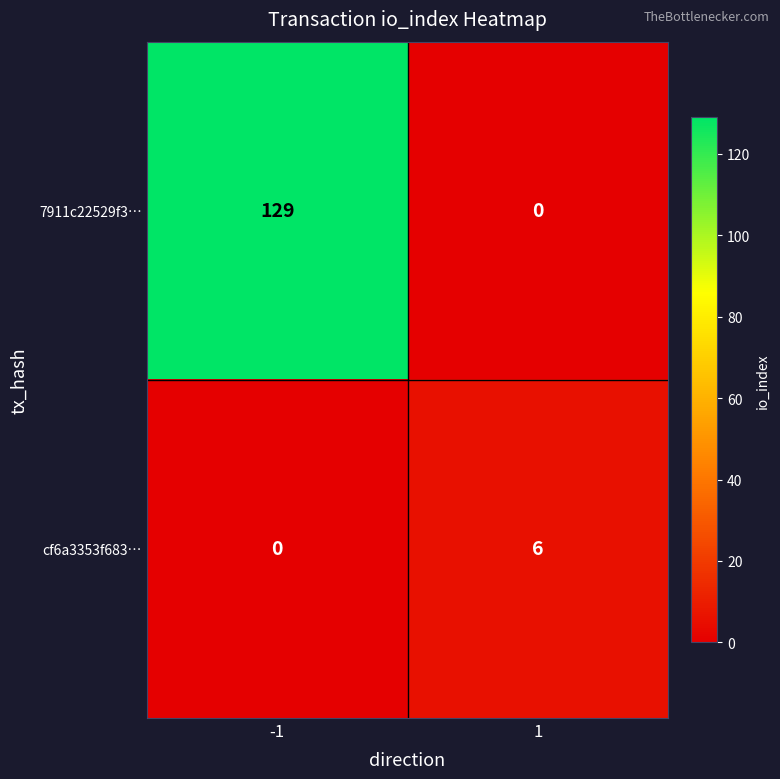

Is it true that cf6a3353f683… equals 3 at -1?

False